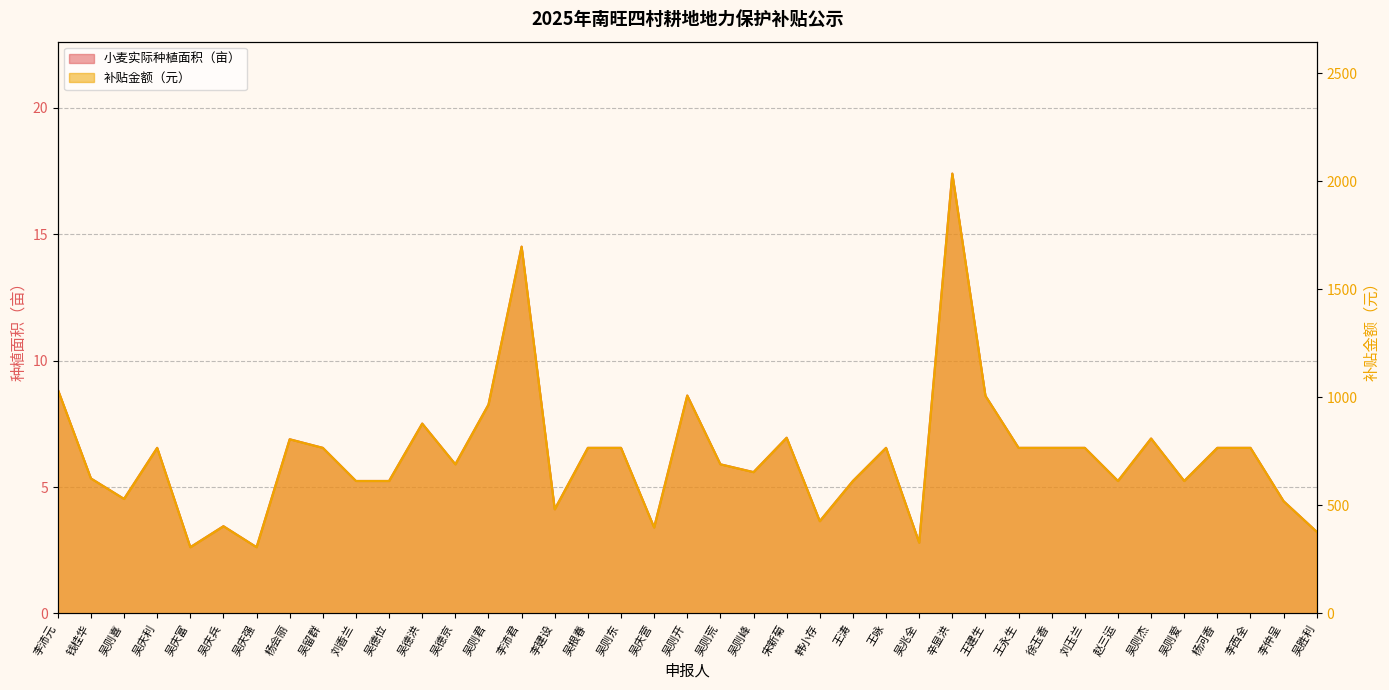

True or false: 小麦实际种植面积（亩） and 补贴金额（元） cross at least once.

False